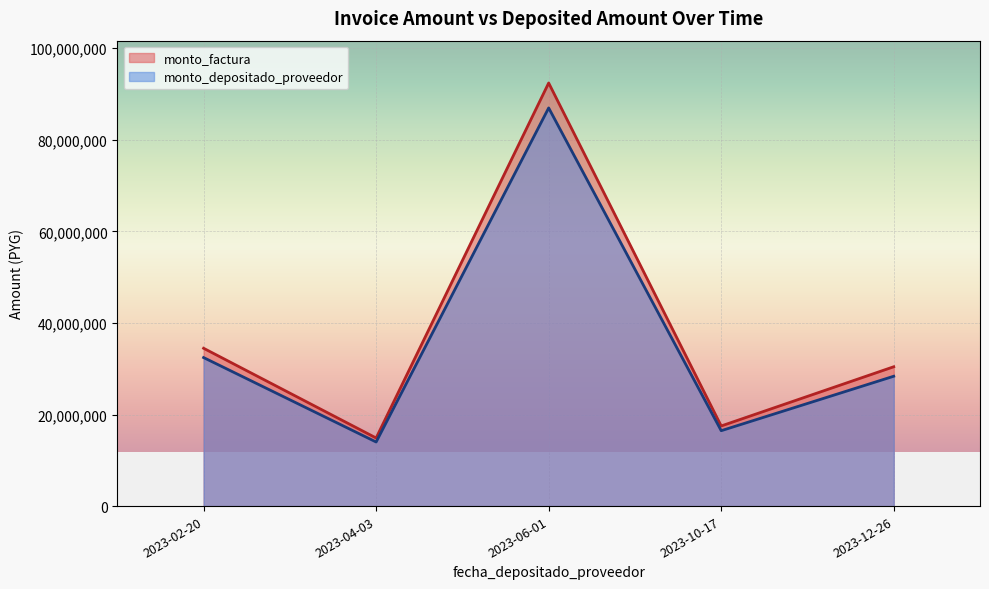

How many interior local valleys does the monto_depositado_proveedor series have?

2